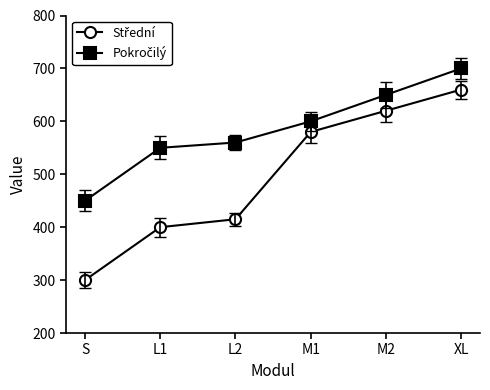

At which category is the sum across all series the highest?

XL